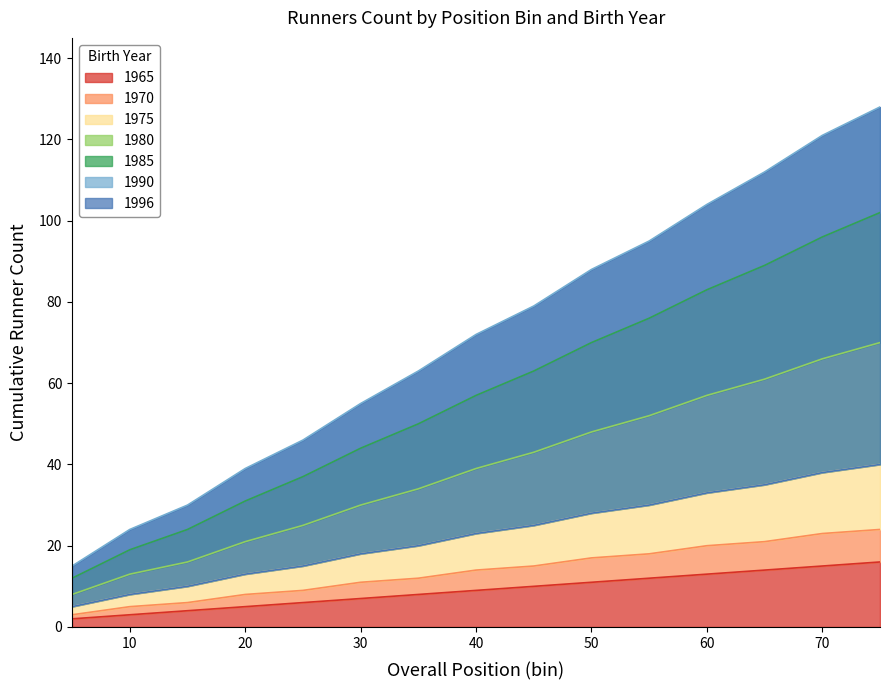

Between 20 and 30, which series saw the biggest shift?

CM